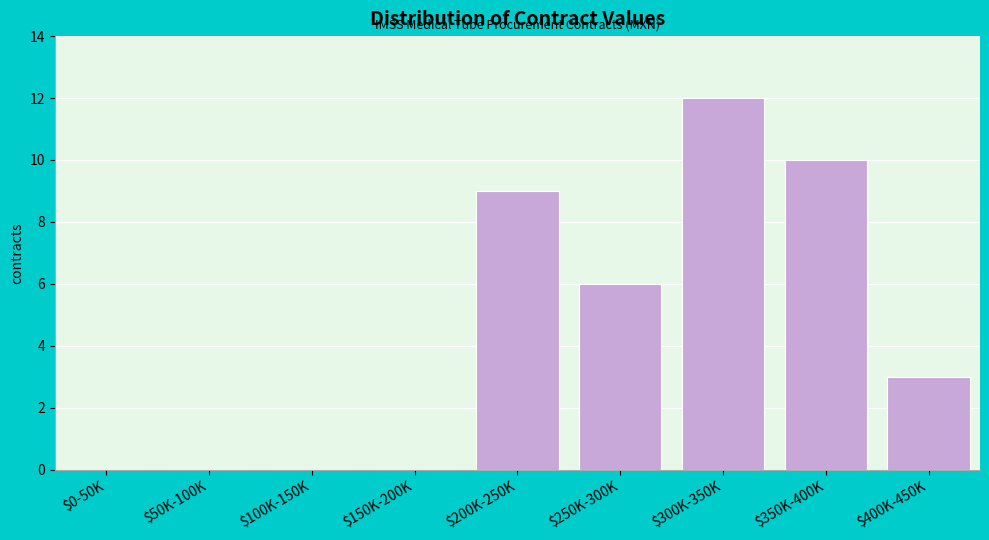

What is the sum of all values?

40